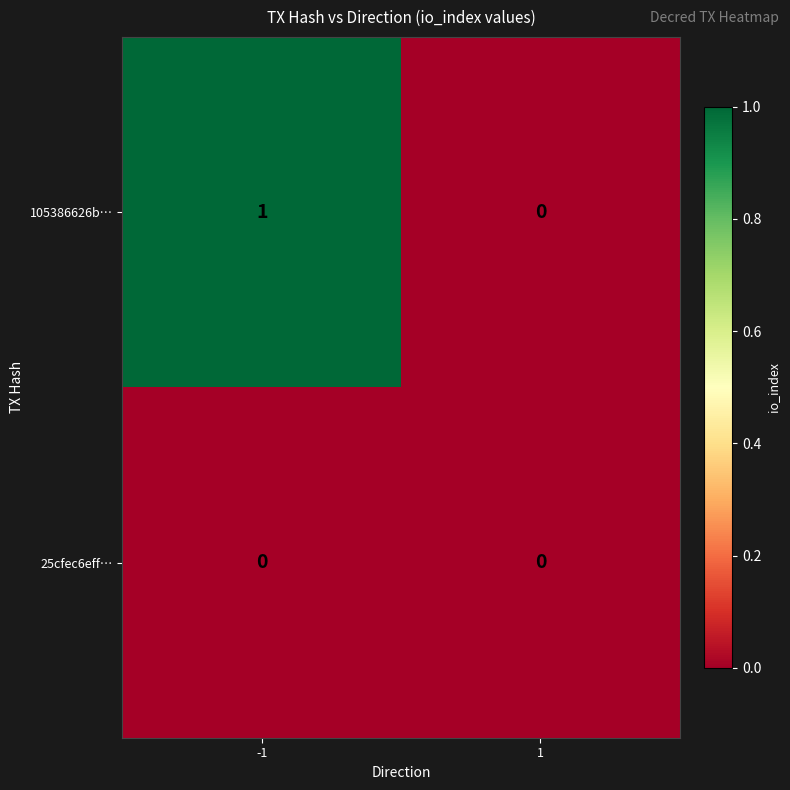

The value of 105386626b… at 1 is 0. True or false?

True